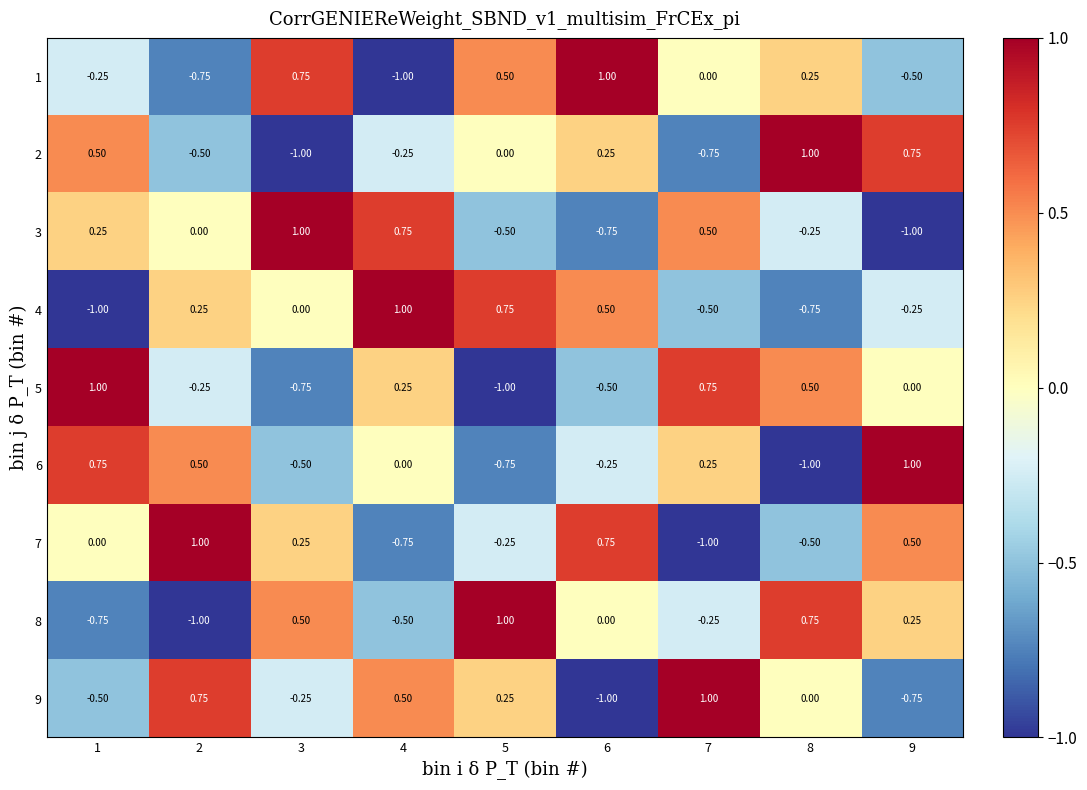

At how many categories does at least one series exceed 0?

9